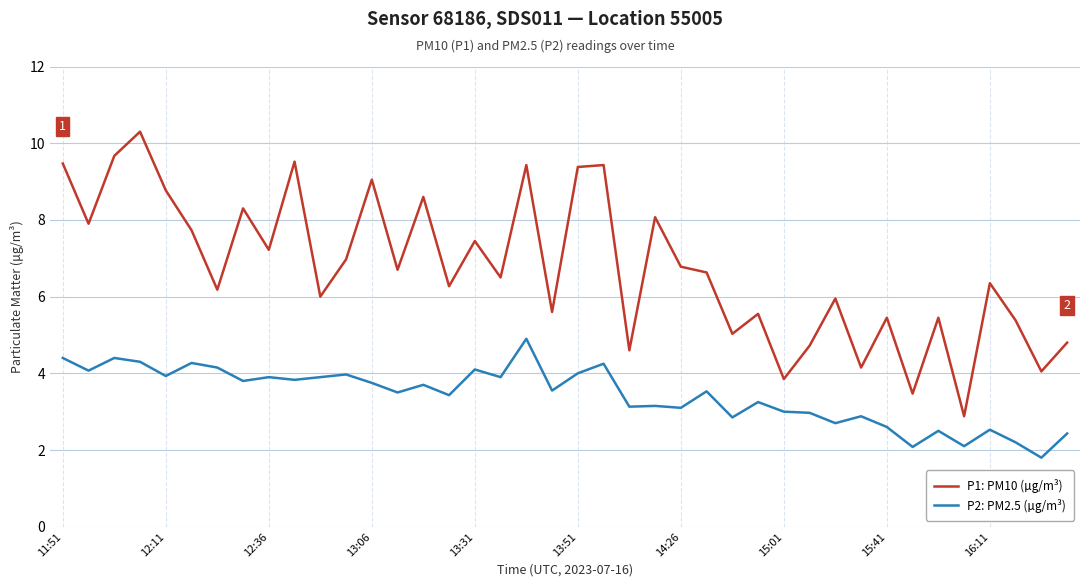

What is the difference between the maximum and minimum values in the P1: PM10 (µg/m³) series?

7.4